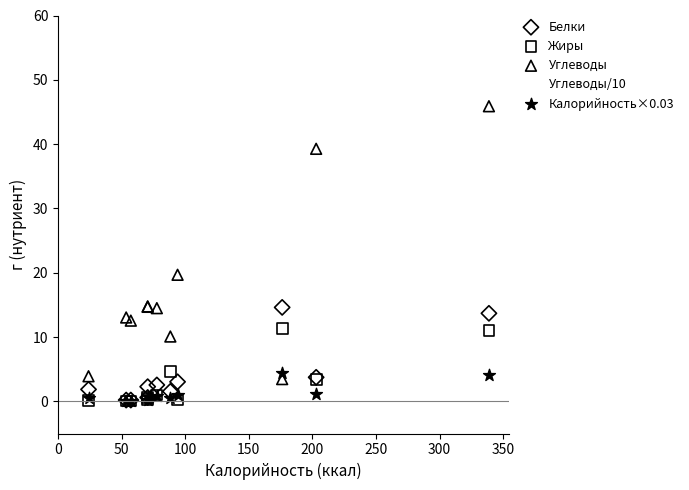

What are all the series names shown in the legend?

Белки, Жиры, Углеводы, Углеводы/10, Калорийность×0.03